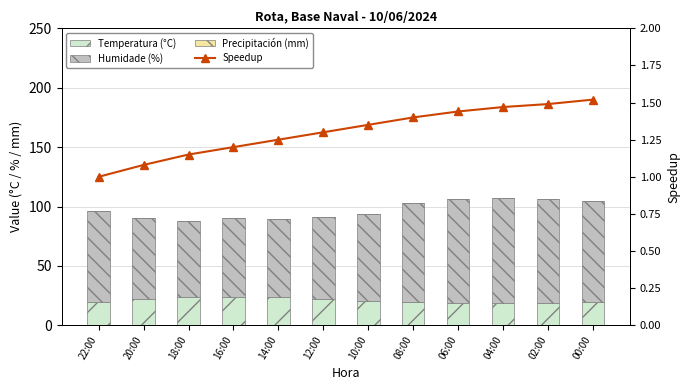

Between 00:00 and 20:00, which is larger?

20:00